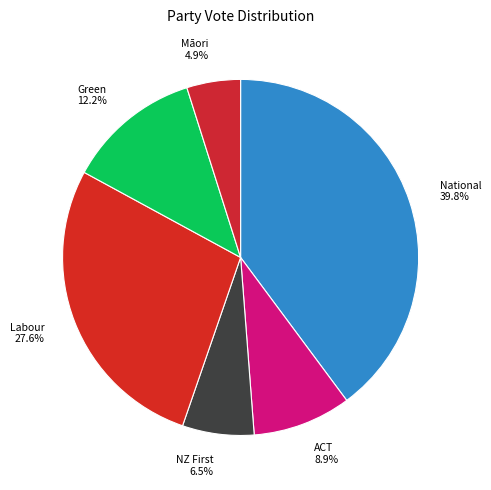

How many segments does this pie chart have?

6